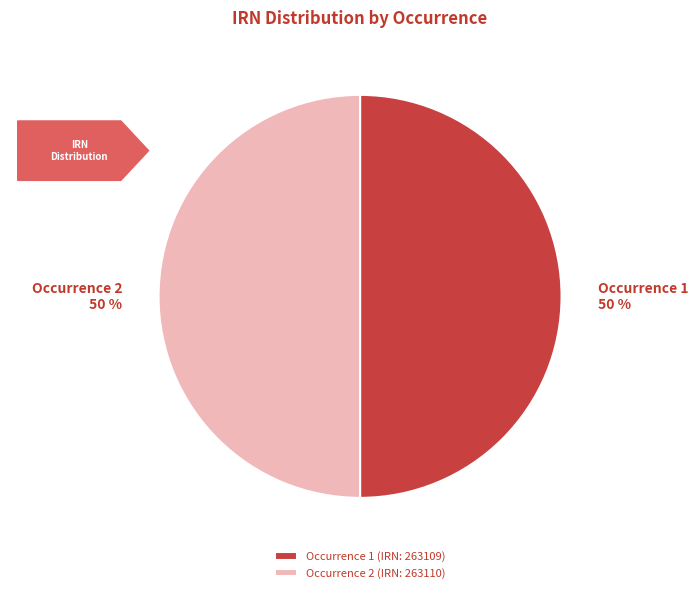

To the nearest percent, what percentage of the pie is Occurrence 1?

50%